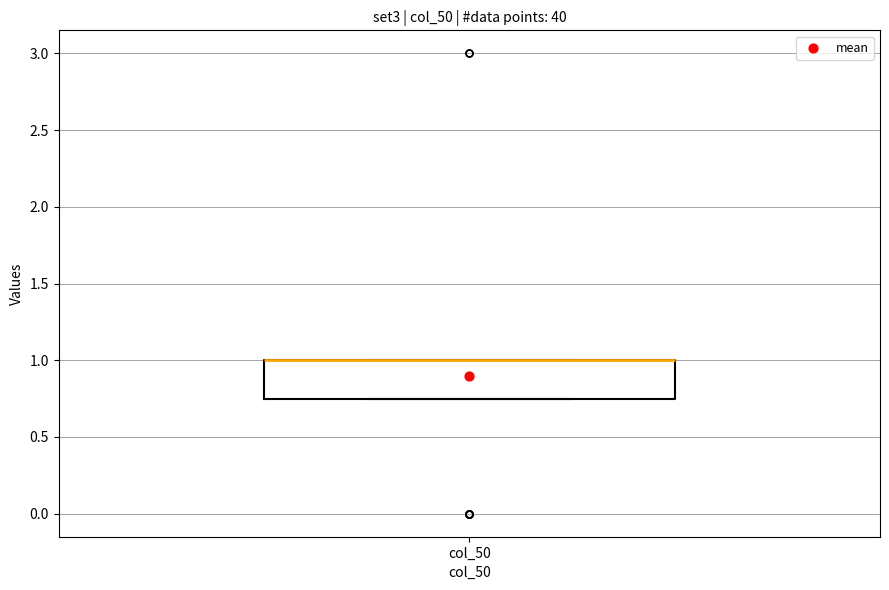

Read this box plot against the y-axis: the position of the median line, the range covered by the box, and the ends of both whiskers. The values are not printed on the chart, so give them approximately, as read against the axis.

median 1.00 (drawn on the box's upper edge), box 0.75 to 1.00, whiskers 0.75 to 1.00